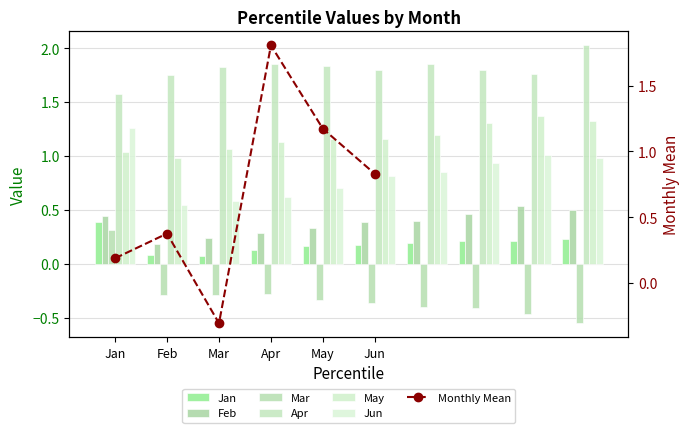

Is the value of Mar at pct55 greater than the value of Jan at pct75?

No